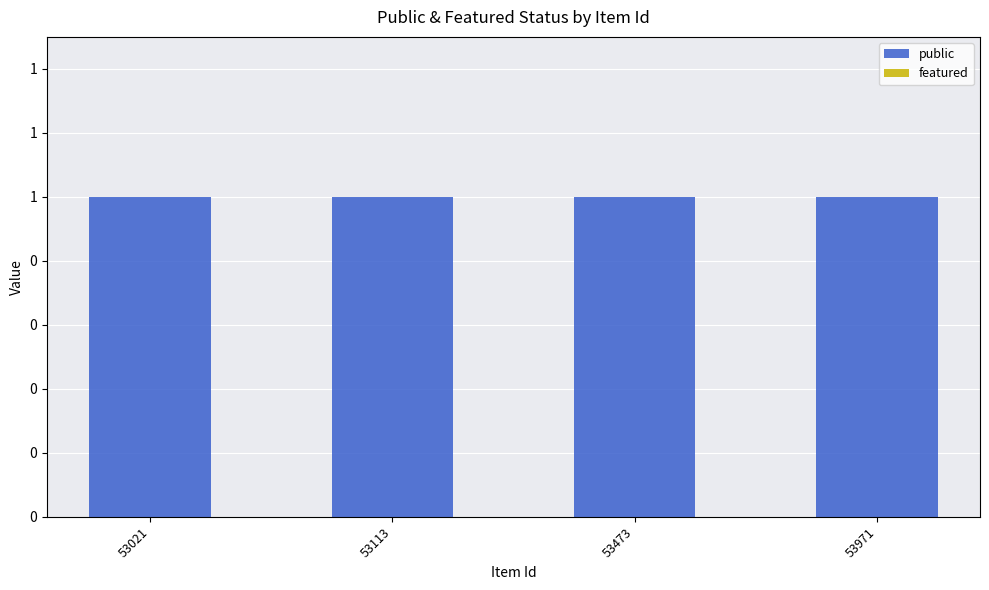

List the labels in order of public value, smallest first.

53021, 53113, 53473, 53971